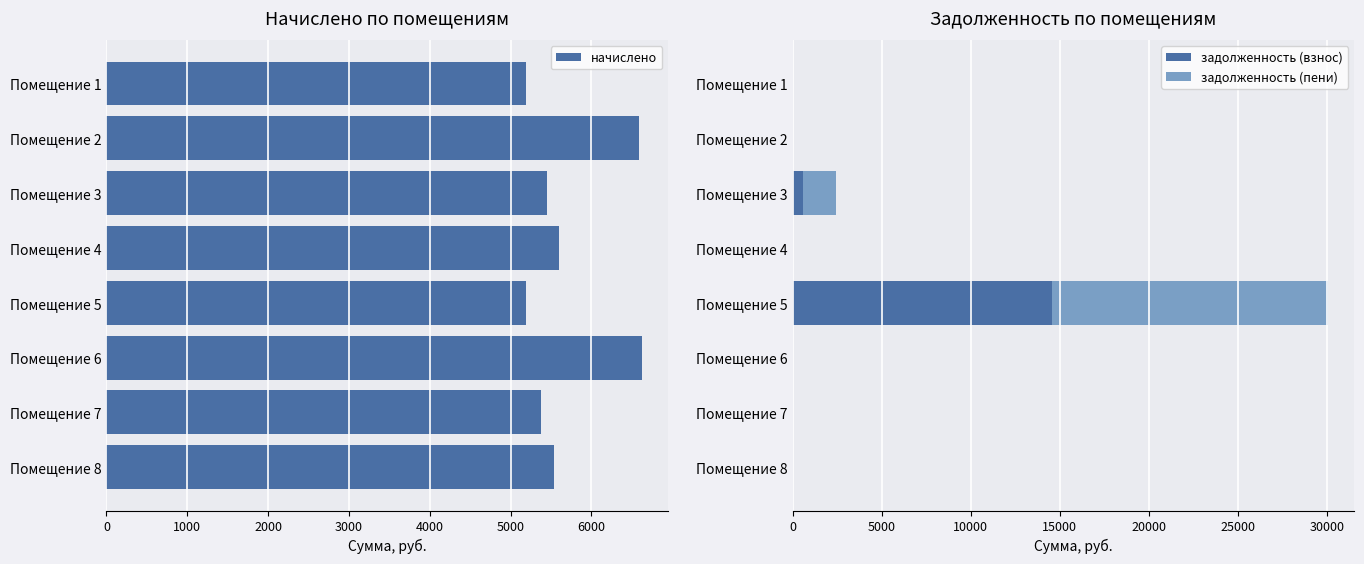

What is the sum of all задолженность (взнос) values?

15195.2